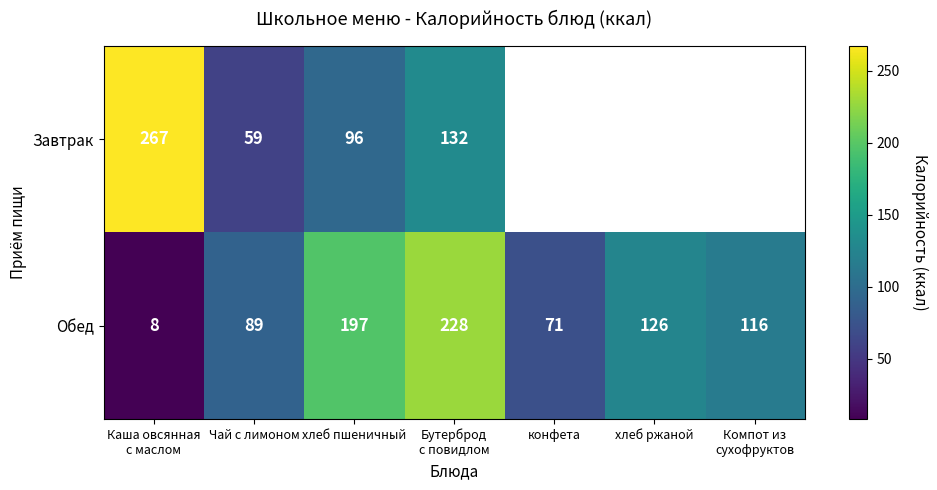

What is the difference between the Обед values at хлеб ржаной and хлеб пшеничный?

71